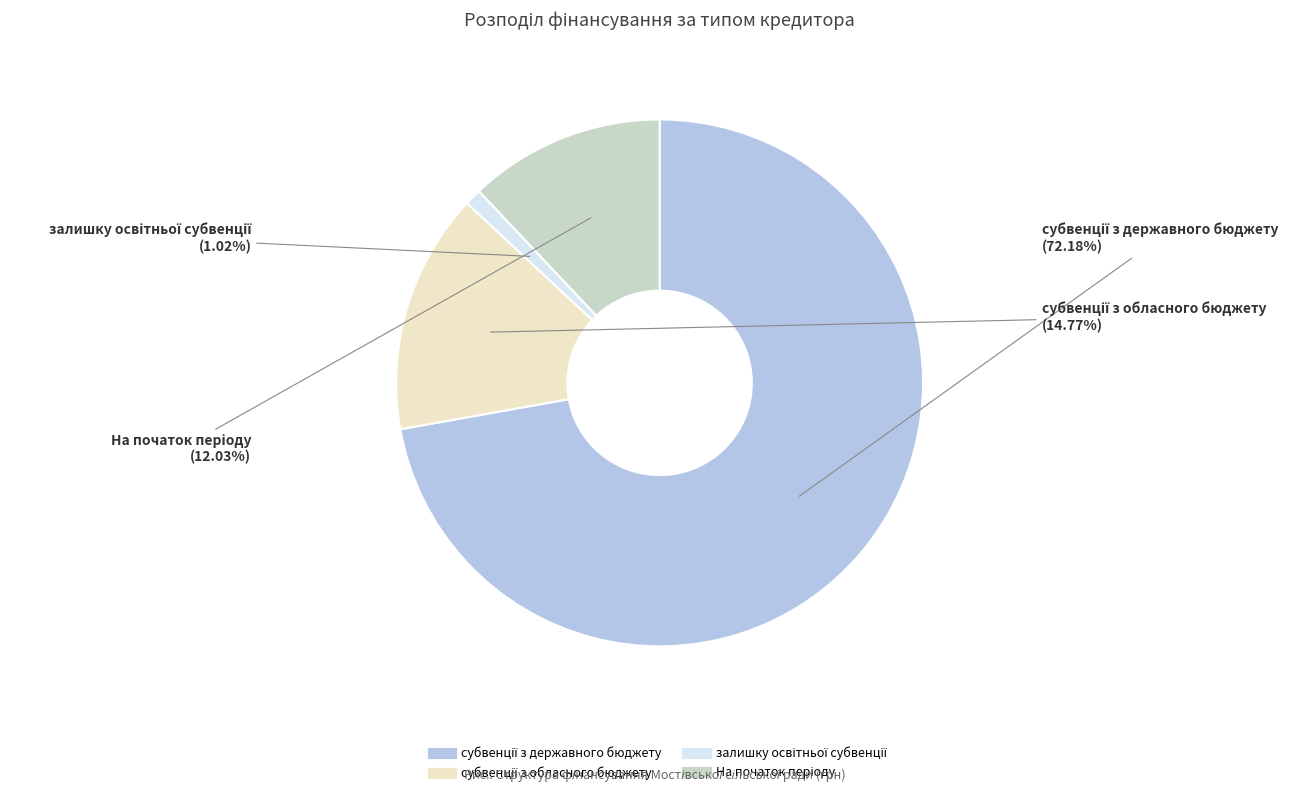

To the nearest percent, what is the average slice percentage?

25%